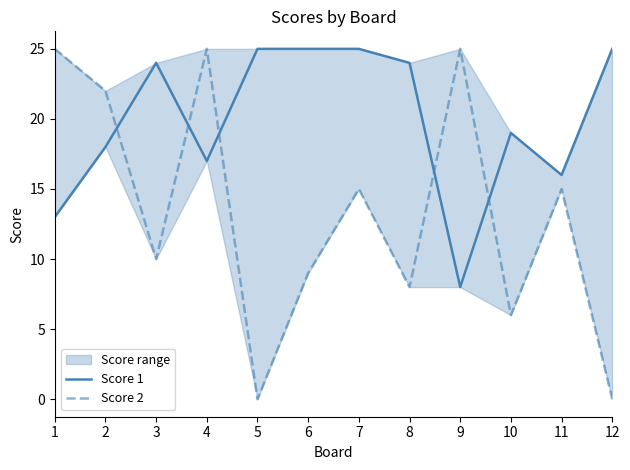

How many lines are shown in the chart?

2